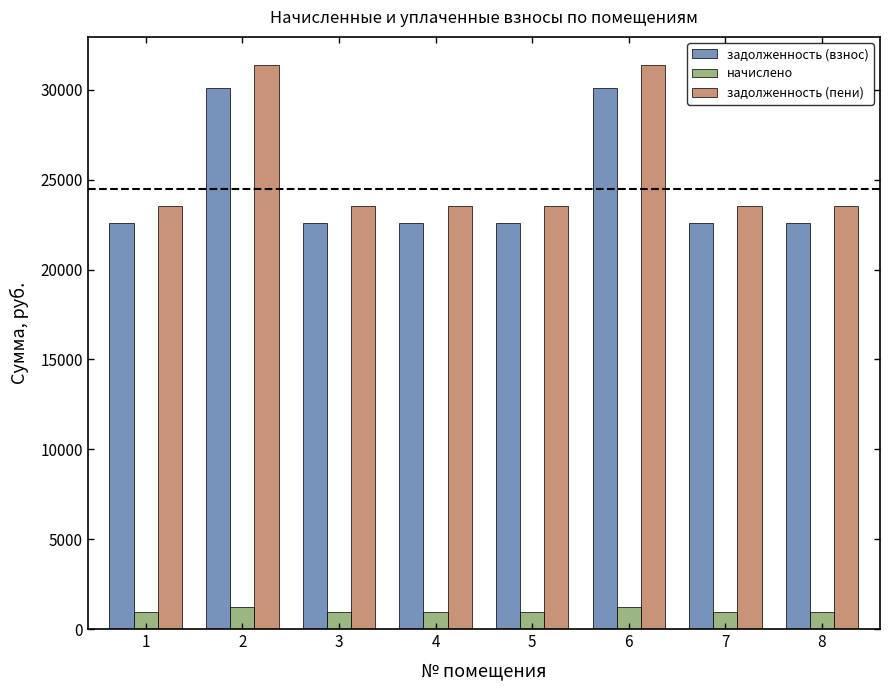

Which series has the widest spread of values?

задолженность (пени)